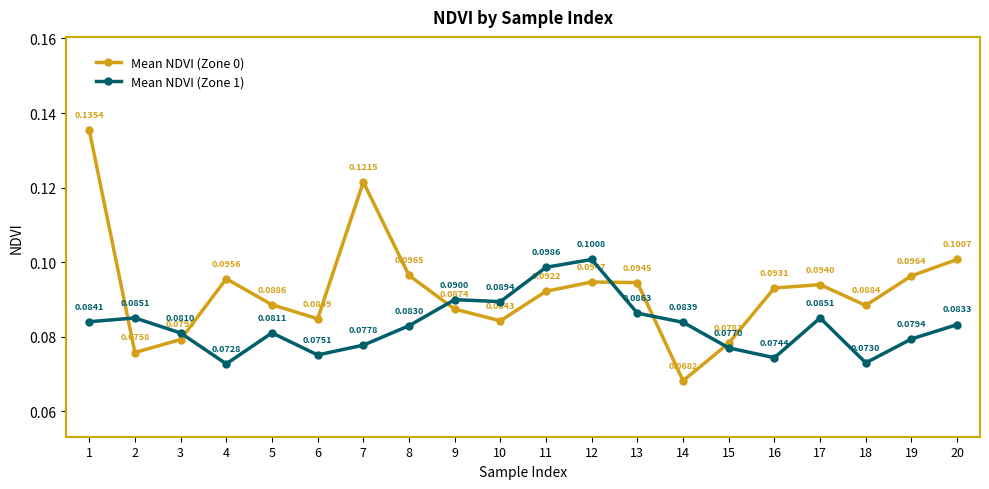

After their last crossing, which series has the higher values: Mean NDVI (Zone 1) or Mean NDVI (Zone 0)?

Mean NDVI (Zone 0)